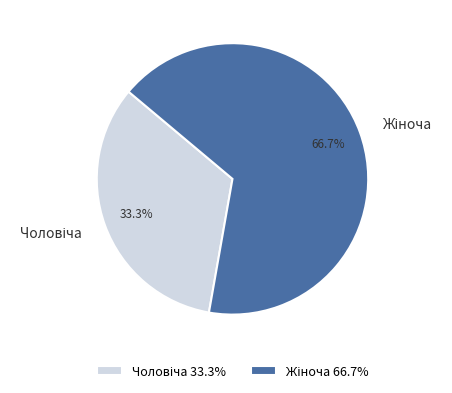

Is there a majority slice in this chart?

Yes